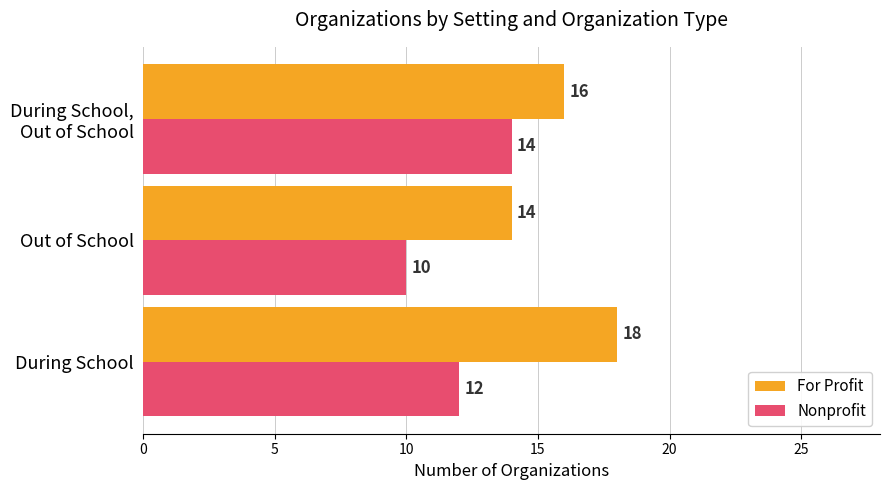

What is the difference between the highest and lowest values at Out of School?

4